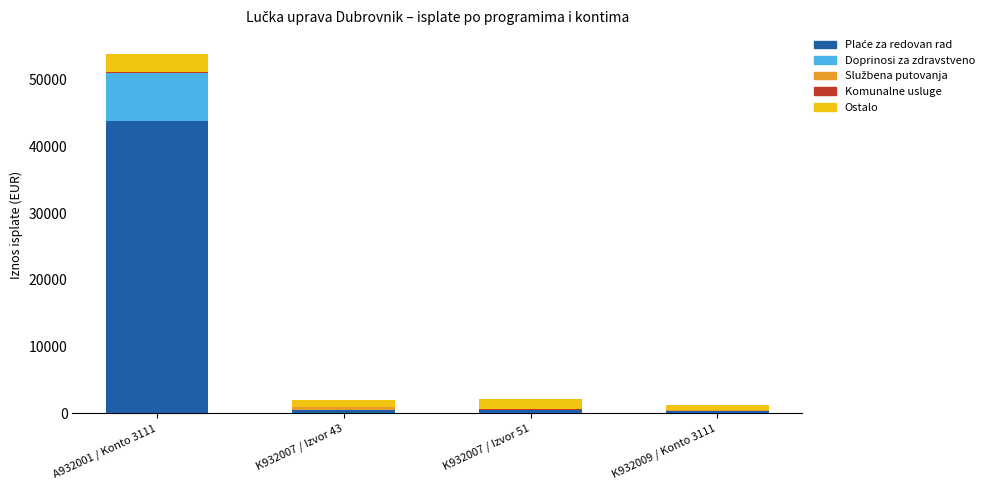

At which category is the sum across all series the highest?

A932001 / Konto 3111